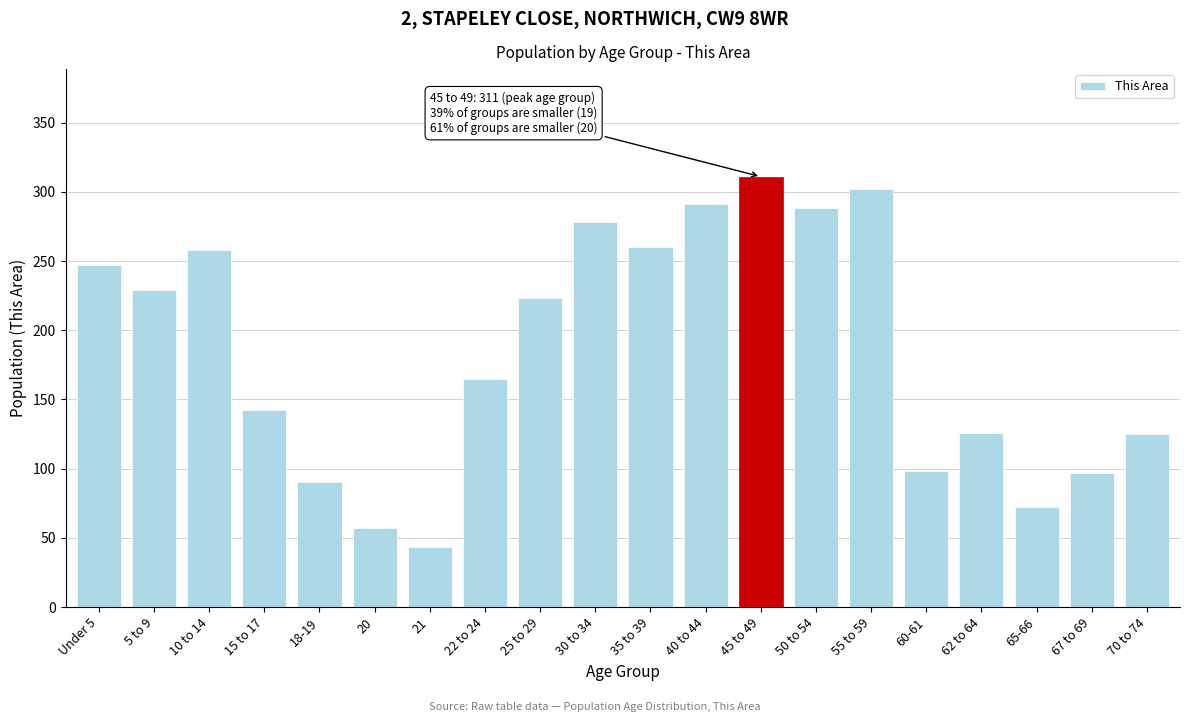

Is it true that the value at 40 to 44 is 455?

False